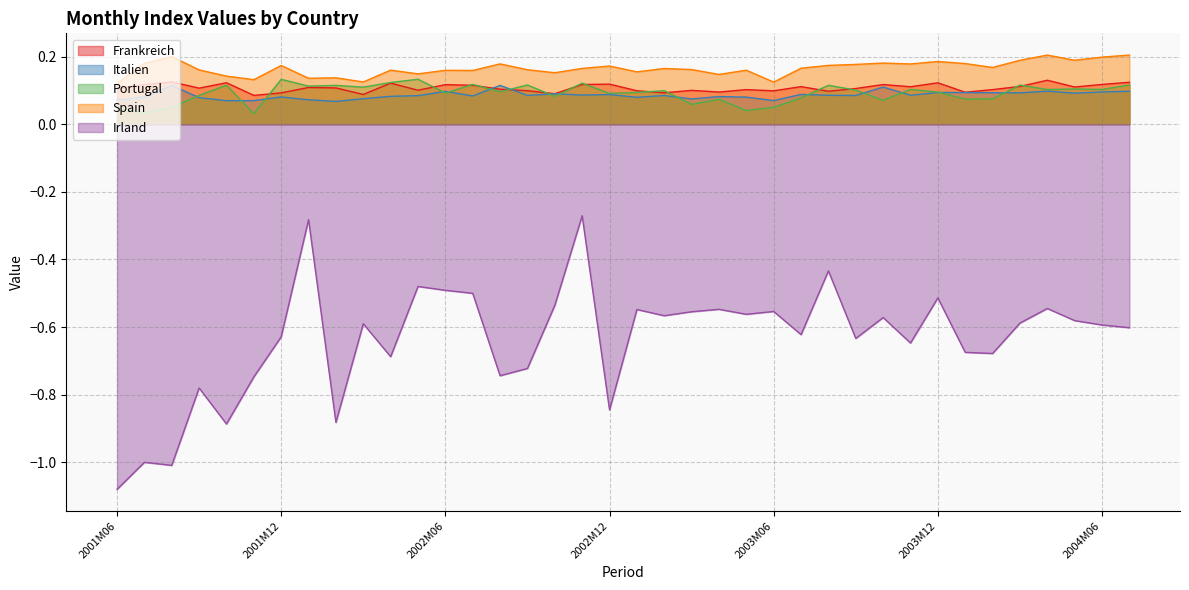

Count the number of categories in the chart.

38